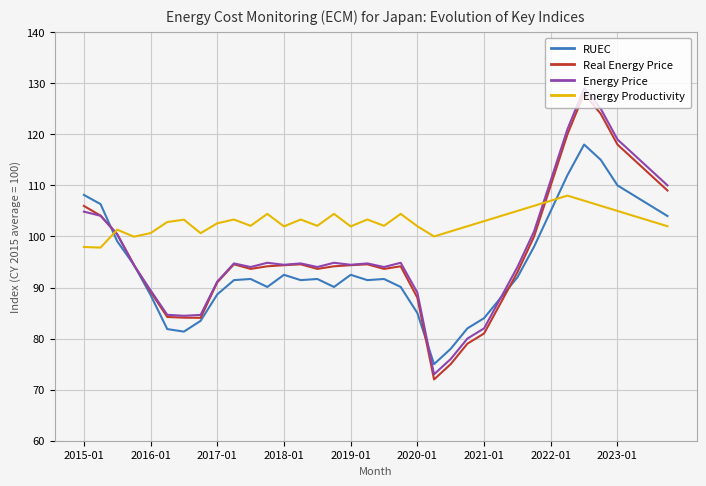

Which series has the largest total across all categories?

Energy Productivity